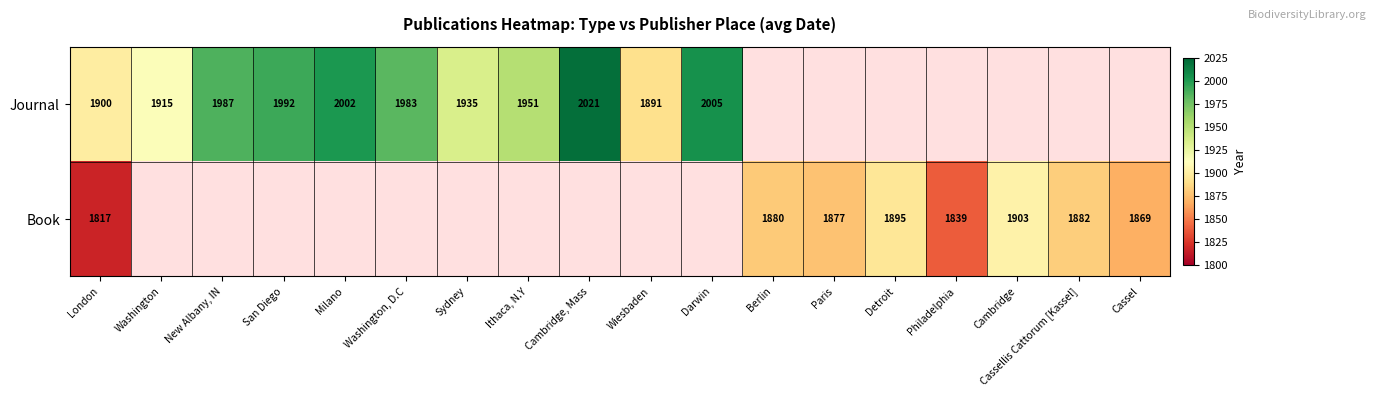

The Journal series shows 918.3 at Wiesbaden. True or false?

False